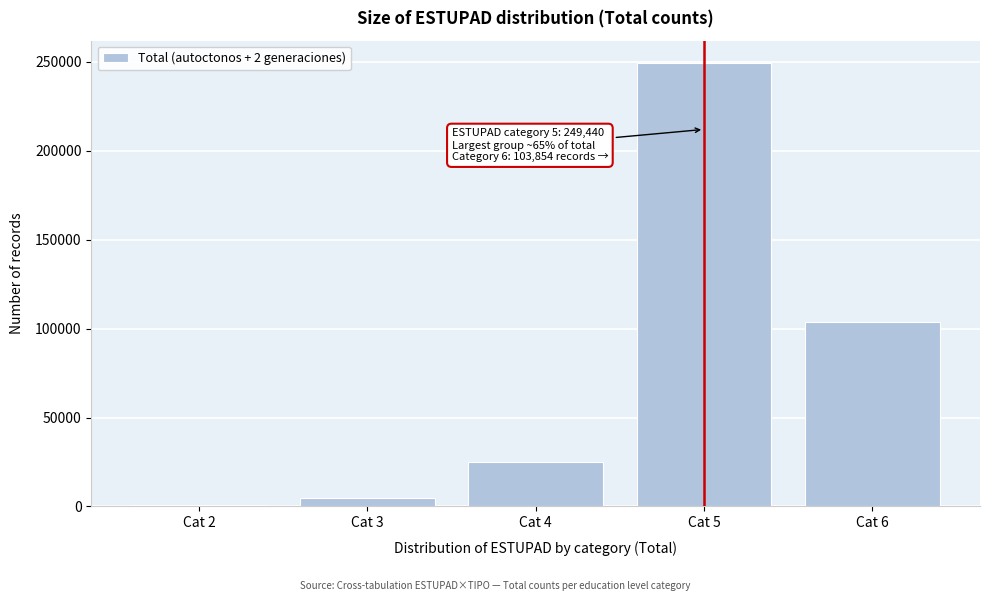

Reading left to right, extract all data points from this chart.

Cat 2=996	Cat 3=4591	Cat 4=24720	Cat 5=249440	Cat 6=103854